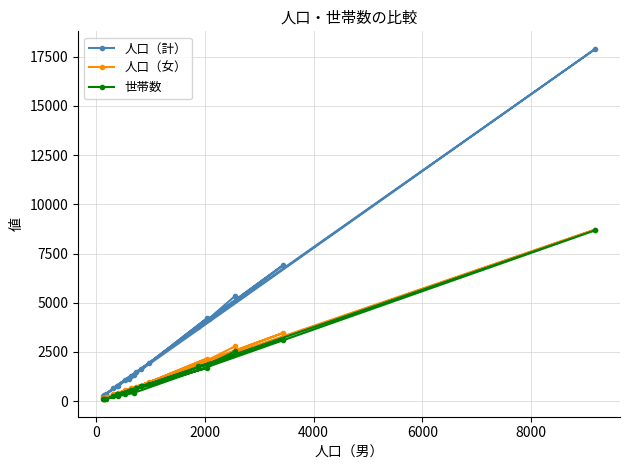

Which series has the largest range (max minus min)?

人口（計）